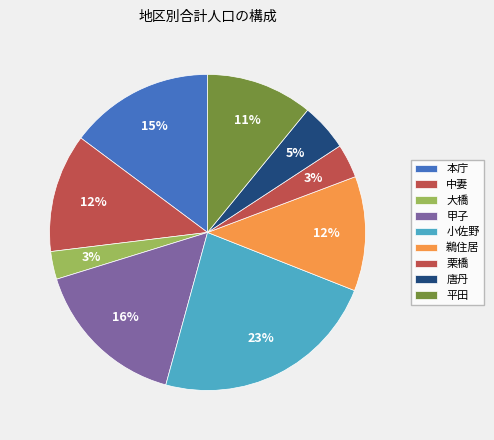

Is the sum of 中妻 and 鵜住居 greater than half?

No